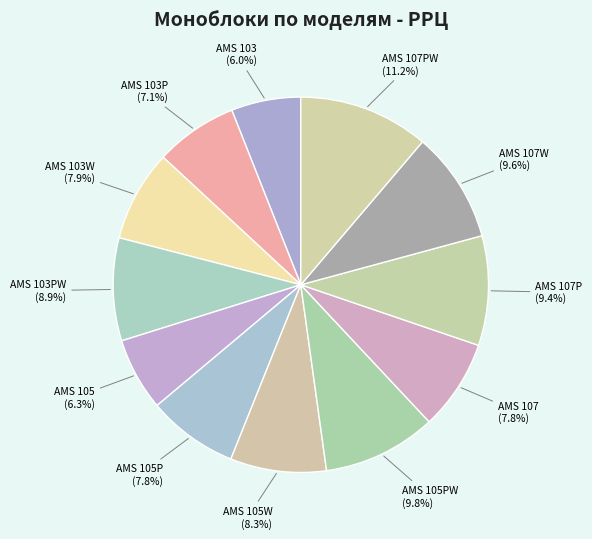

Is there a majority slice in this chart?

No